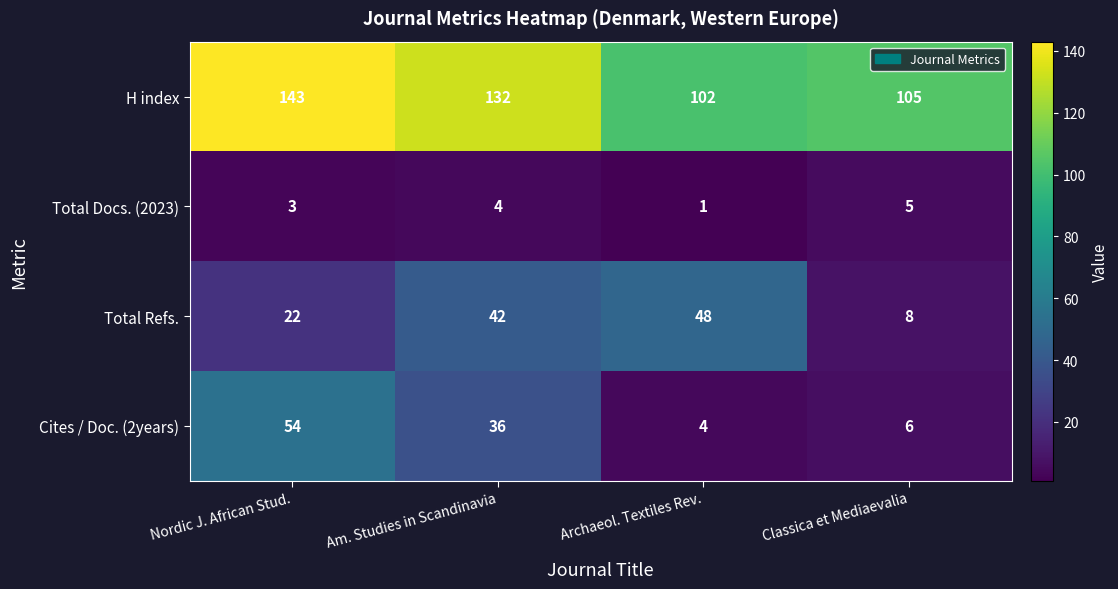

What is the difference between the maximum and minimum values in the Total Refs. series?

40